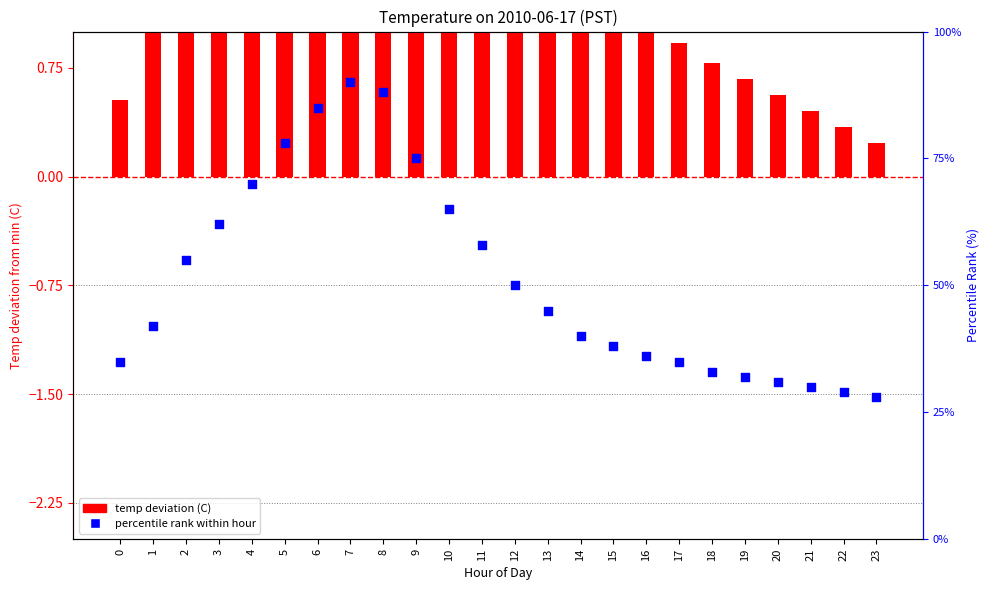

Which series has the widest spread of Y values?

percentile rank within hour